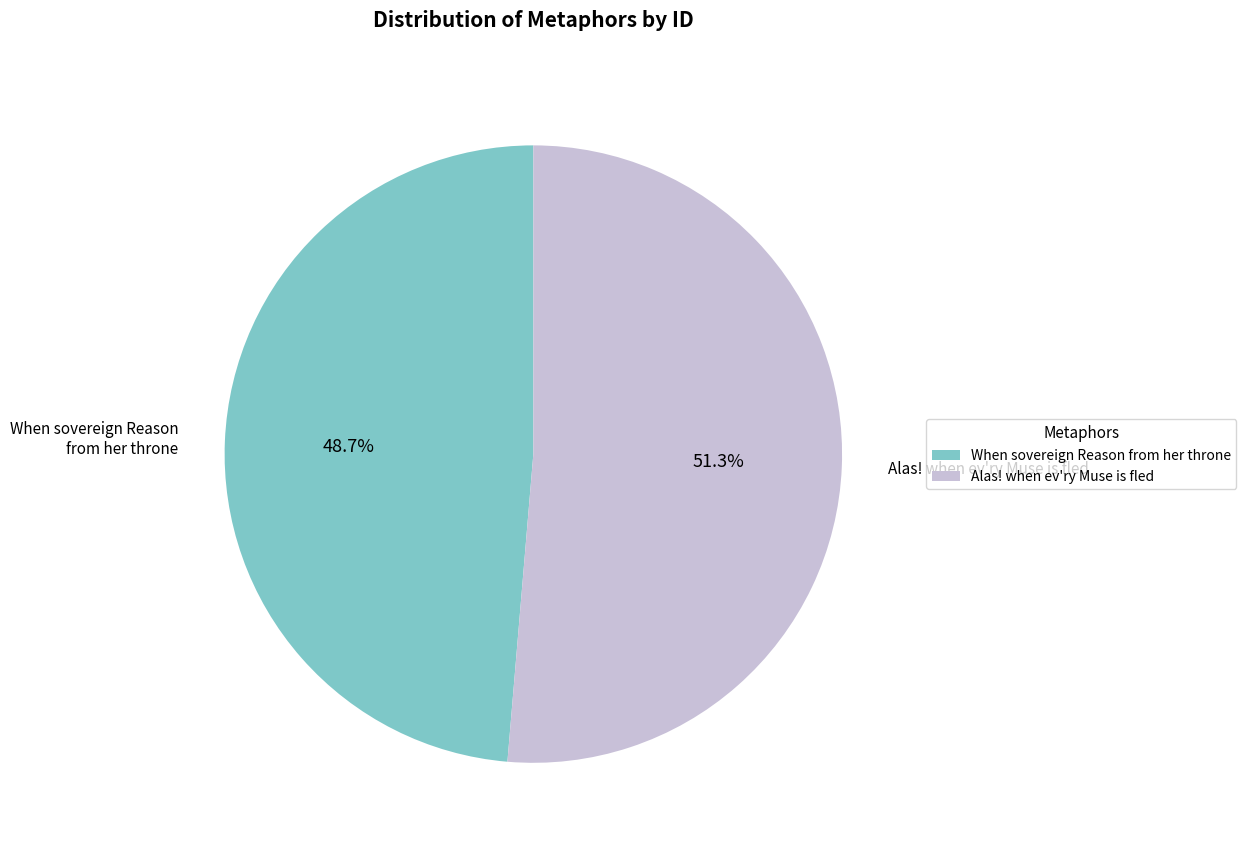

Which category has the biggest portion of the pie?

Alas! when ev'ry Muse is fled